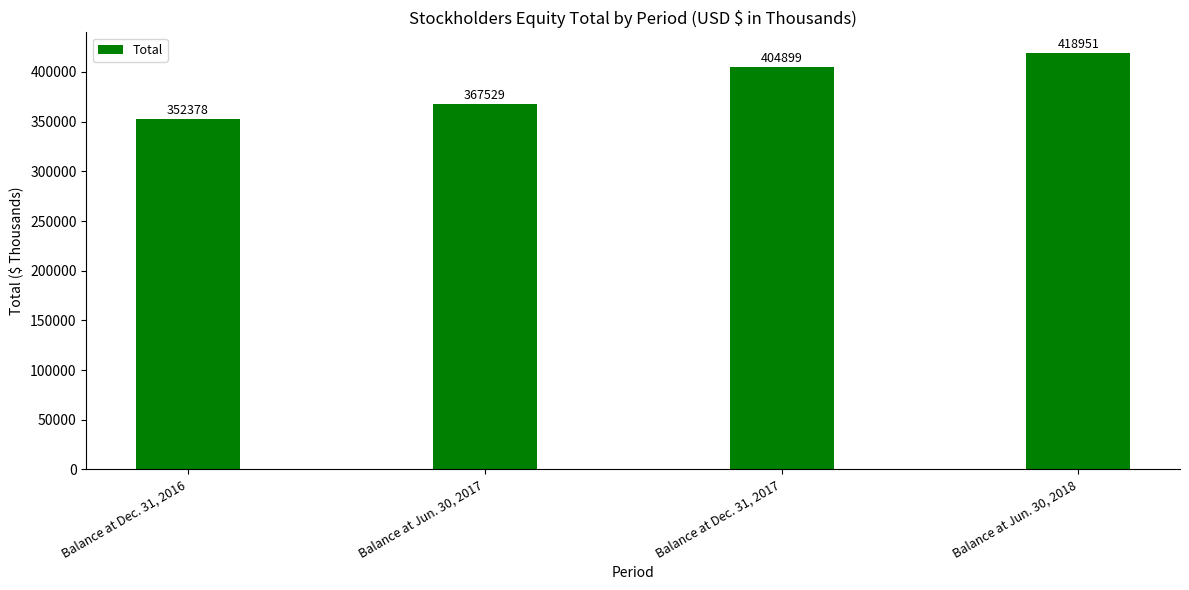

Reading left to right, what are all the values shown in this chart?

Balance at Dec. 31, 2016=352378	Balance at Jun. 30, 2017=367529	Balance at Dec. 31, 2017=404899	Balance at Jun. 30, 2018=418951